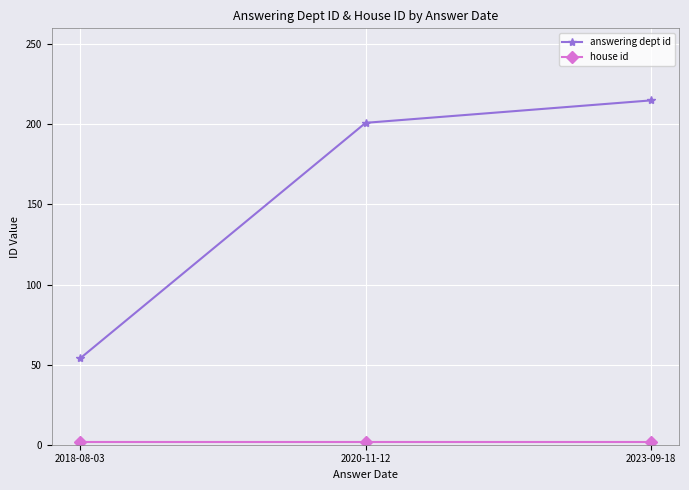

What is the label of the 1st point from the right?

2023-09-18